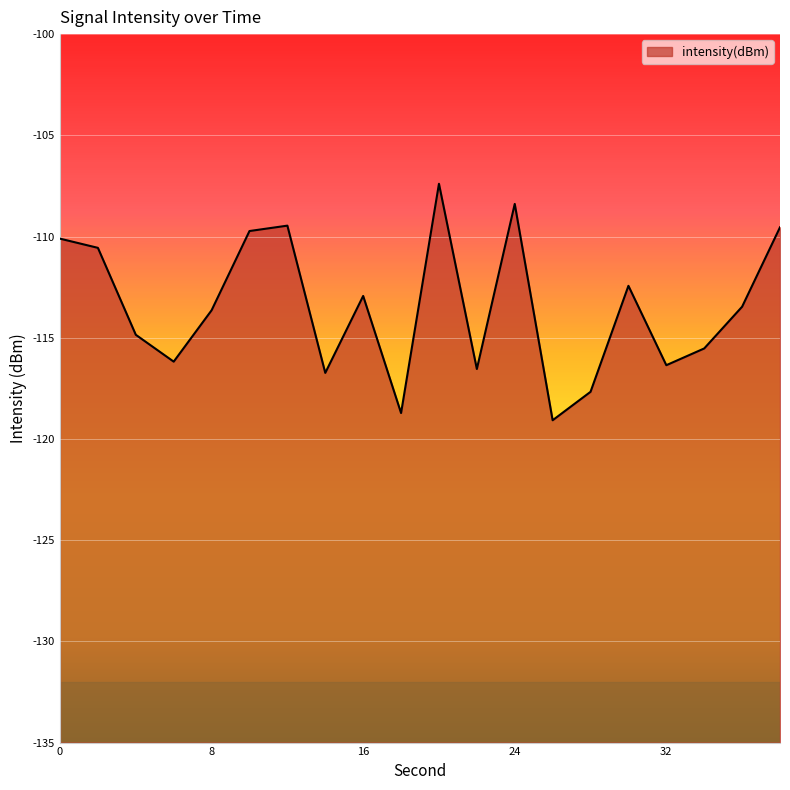

Reading left to right, what are all the values shown in this chart?

0=-110.1	2=-110.6	4=-114.9	6=-116.2	8=-113.6	10=-109.7	12=-109.5	14=-116.7	16=-112.9	18=-118.7	20=-107.4	22=-116.5	24=-108.4	26=-119.1	28=-117.7	30=-112.4	32=-116.4	34=-115.5	36=-113.5	38=-109.5